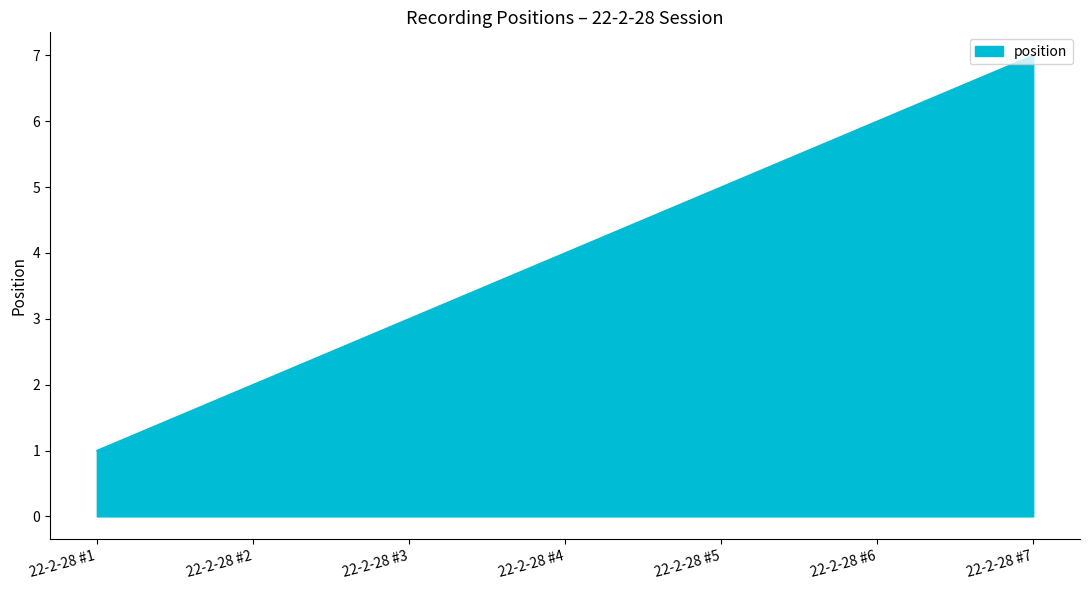

Count the number of data series in this chart.

1